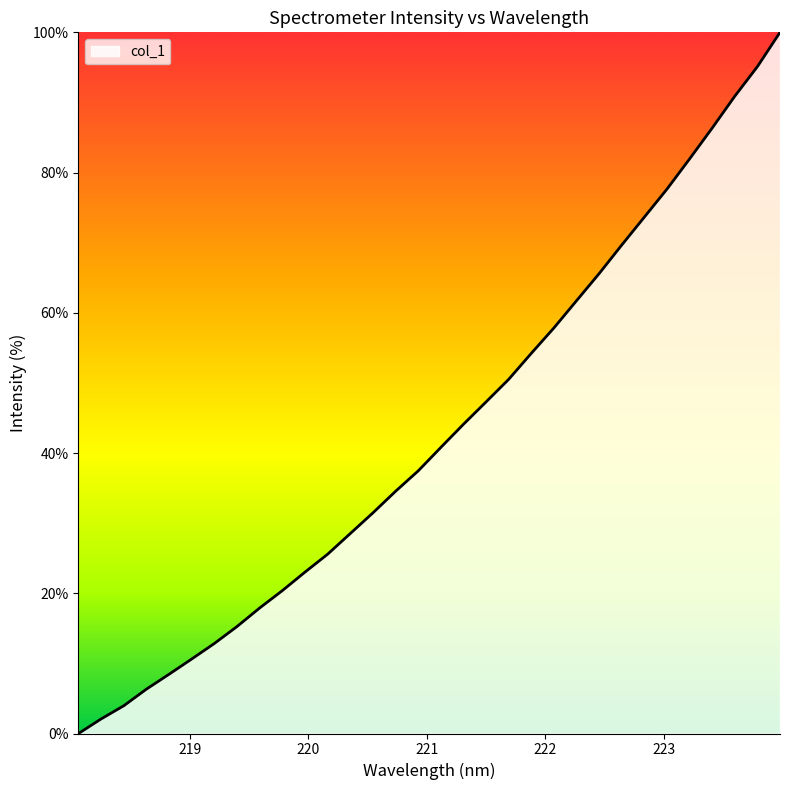

What is the greatest value displayed?

100.0